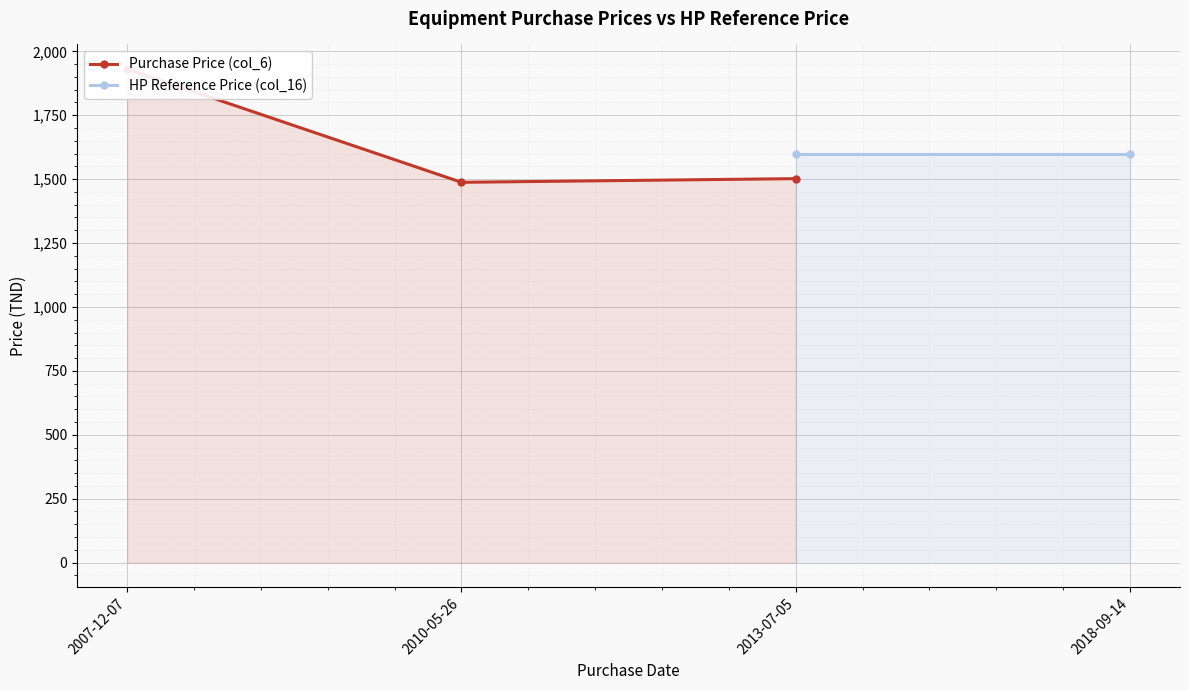

What is the difference between the maximum and minimum values in the Purchase Price (col_6) series?

442.7